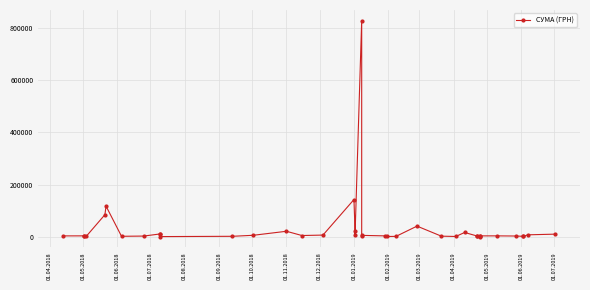

Reading left to right, transcribe all the data shown in this chart.

2882.0	2999.0	2907.0	578.0	84300.0	117227.9	1359.0	2215.2	10442.1	9199.0	201.0	1320.0	5198.0	20625.0	4306.8	6000.0	142380.6	23563.2	6863.2	828659.7	2050.0	4872.0	2941.0	585.0	1051.9	40426.4	1828.5	646.5	15994.0	2785.6	2720.0	2040.0	179.0	2944.0	2990.0	2420.0	1284.0	584.0	7000.0	9599.0